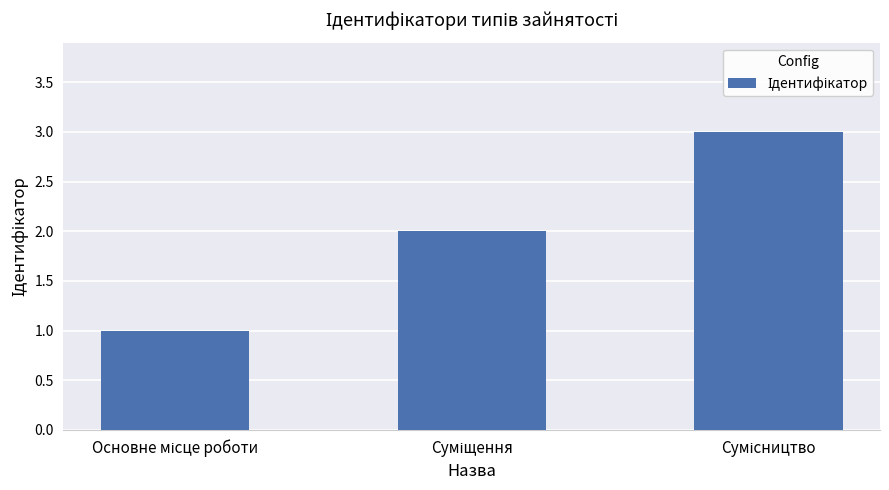

What is the sum of all values?

6